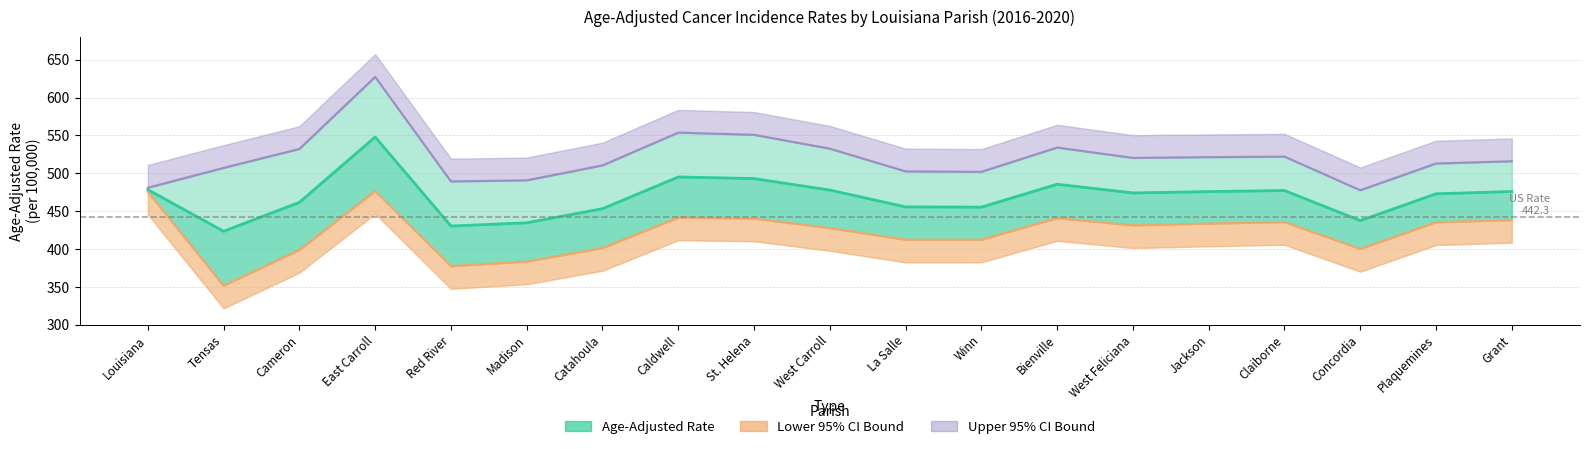

What is the label of the 9th point from the right?

La Salle